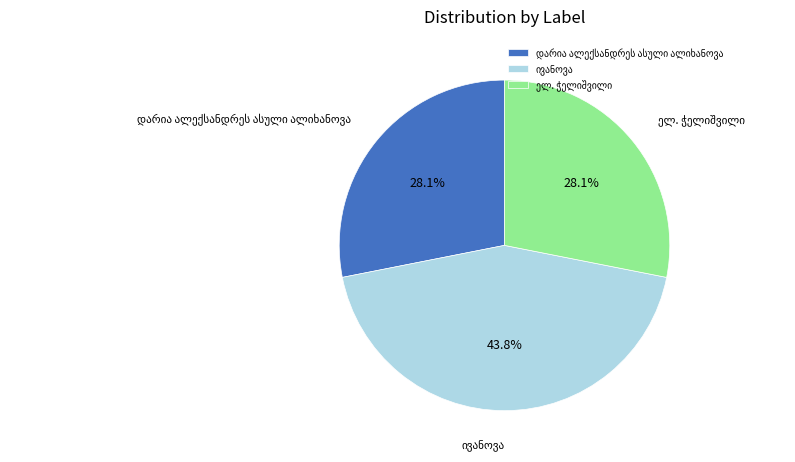

Is there any slice that represents more than half of the pie?

No